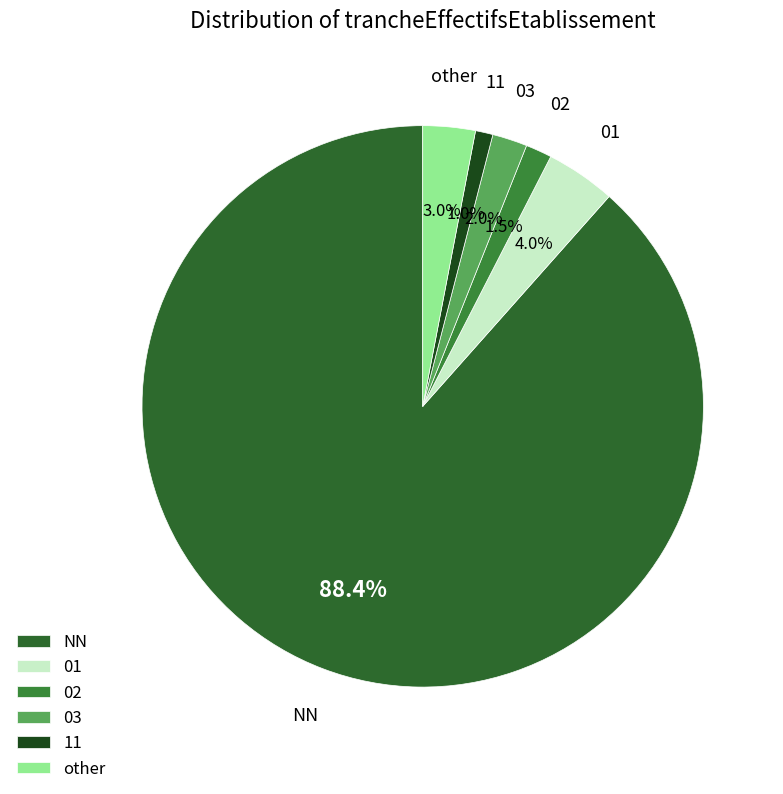

Which slice represents more than half of the pie?

NN